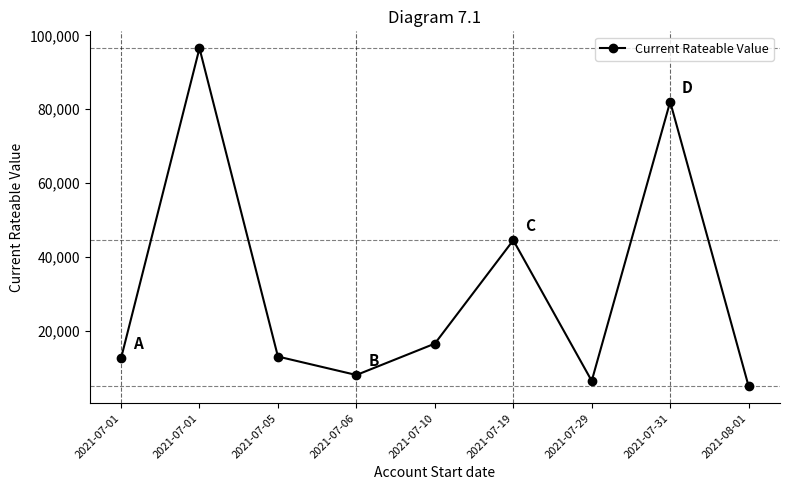

List the labels in order of value, largest first.

2021-07-01, 2021-07-31, 2021-07-19, 2021-07-10, 2021-07-05, 2021-07-01, 2021-07-06, 2021-07-29, 2021-08-01